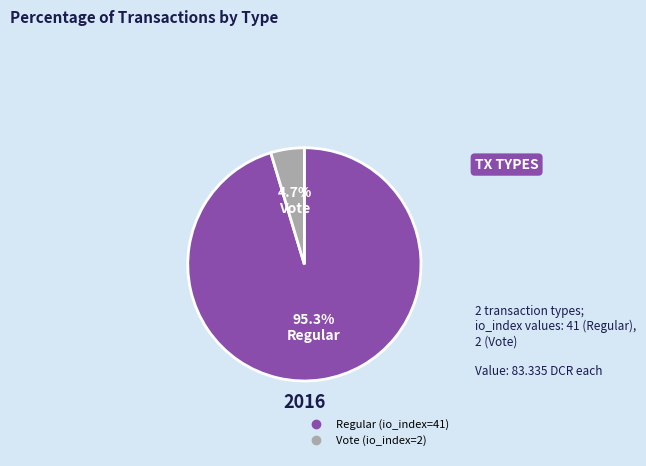

Is the sum of Regular and Vote greater than half?

Yes